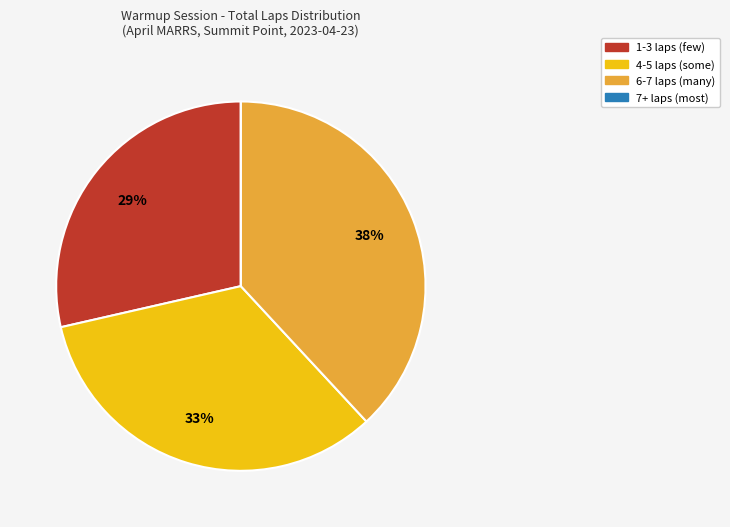

To the nearest percent, what is the average slice percentage?

25%